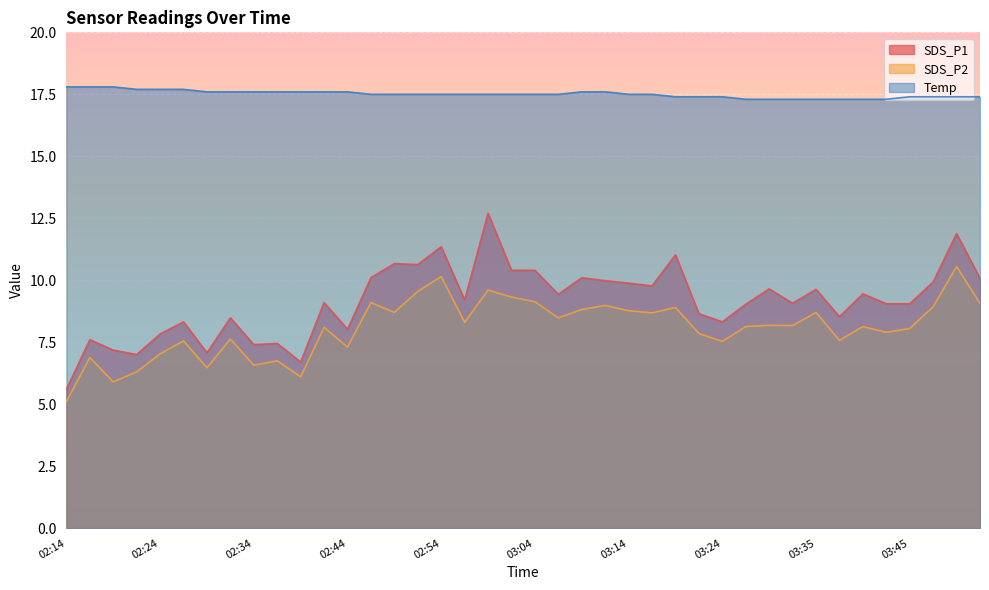

The SDS_P2 series shows 4.0 at 03:52. True or false?

False